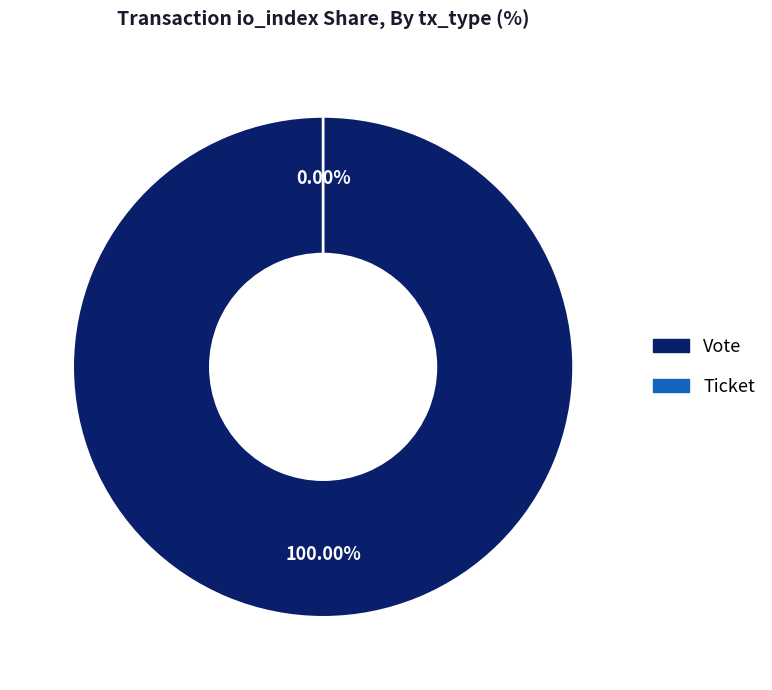

Which slice is the largest?

Vote